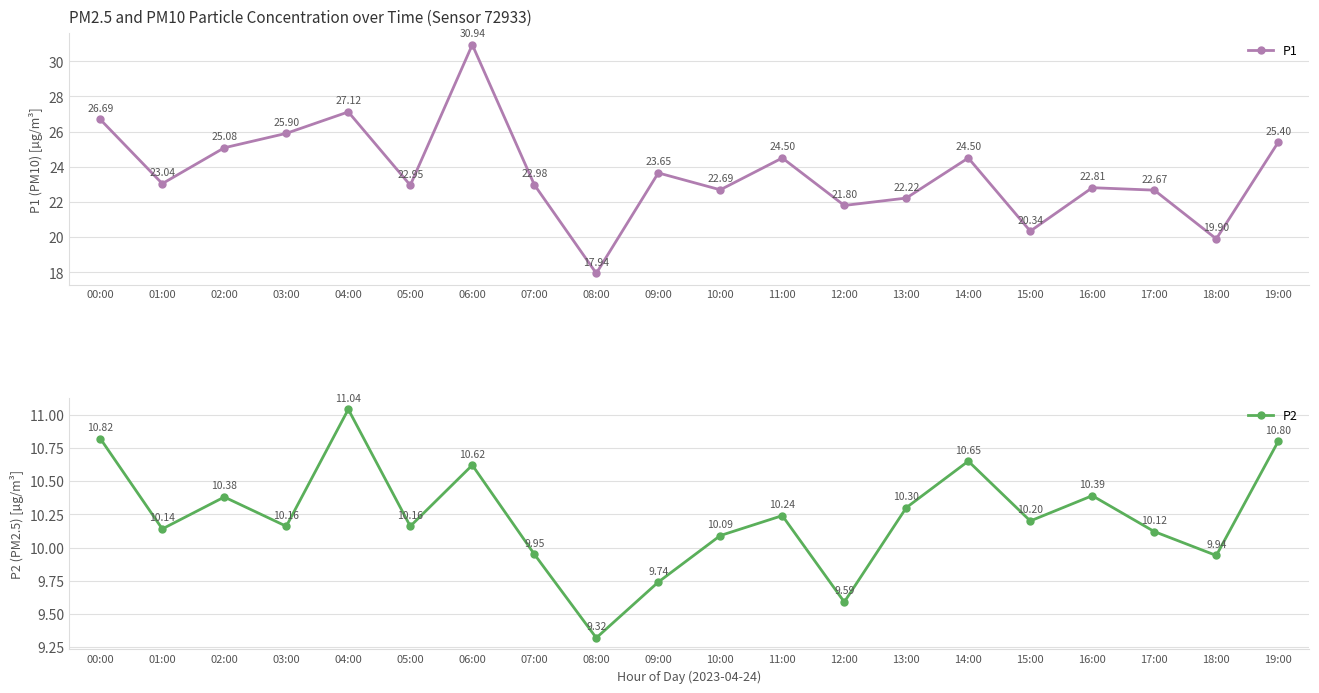

Reading left to right, what are all the values shown in this chart?

P1: 00:00=26.7	01:00=23.0	02:00=25.1	03:00=25.9	04:00=27.1	05:00=22.9	06:00=30.9	07:00=23.0	08:00=17.9	09:00=23.6	10:00=22.7	11:00=24.5	12:00=21.8	13:00=22.2	14:00=24.5	15:00=20.3	16:00=22.8	17:00=22.7	18:00=19.9	19:00=25.4
P2: 00:00=10.8	01:00=10.1	02:00=10.4	03:00=10.2	04:00=11.0	05:00=10.2	06:00=10.6	07:00=9.9	08:00=9.3	09:00=9.7	10:00=10.1	11:00=10.2	12:00=9.6	13:00=10.3	14:00=10.7	15:00=10.2	16:00=10.4	17:00=10.1	18:00=9.9	19:00=10.8